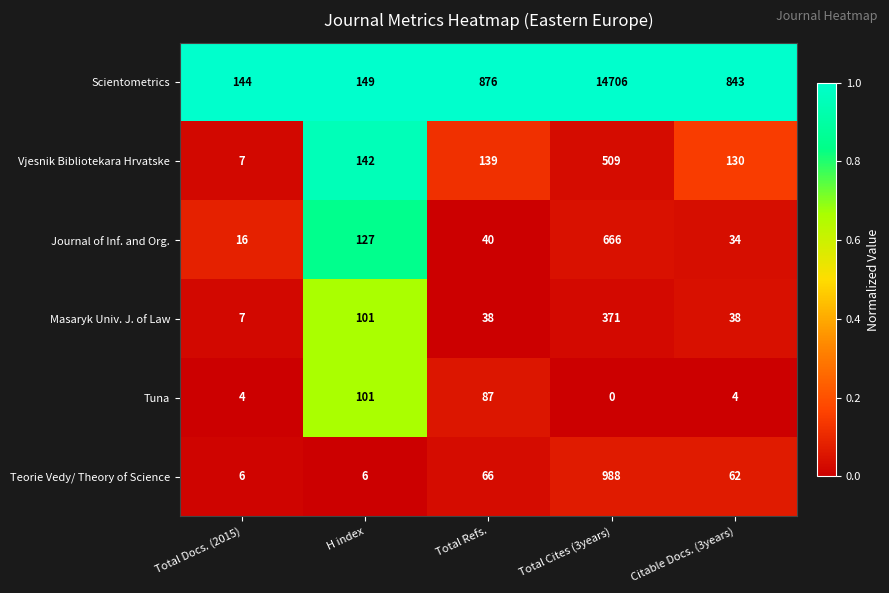

Read the Teorie Vedy/ Theory of Science value at Citable Docs. (3years).

62